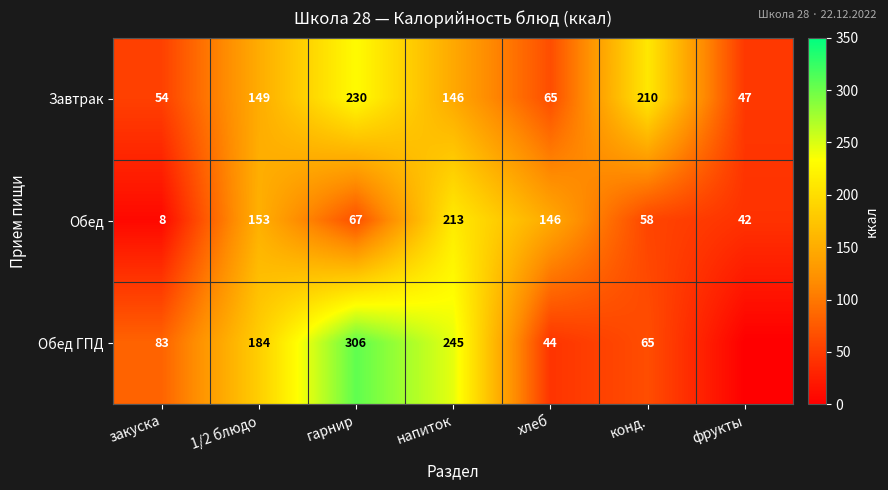

True or false: Обед has a value of 213 at напиток.

True